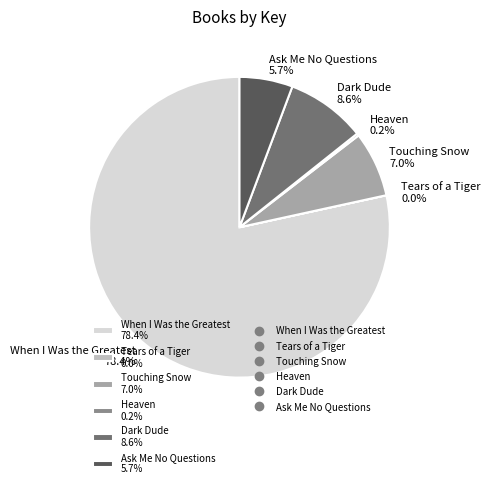

What is the ratio of the value at Ask Me No Questions 5.7% to the value at Touching Snow 7.0%?

0.8